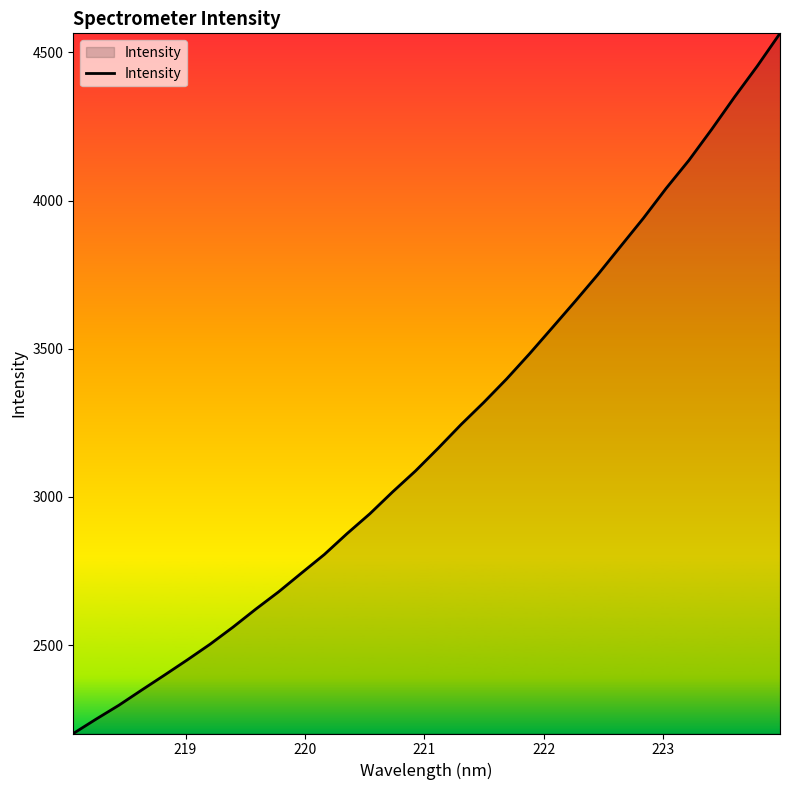

What is the greatest value displayed?

4564.4